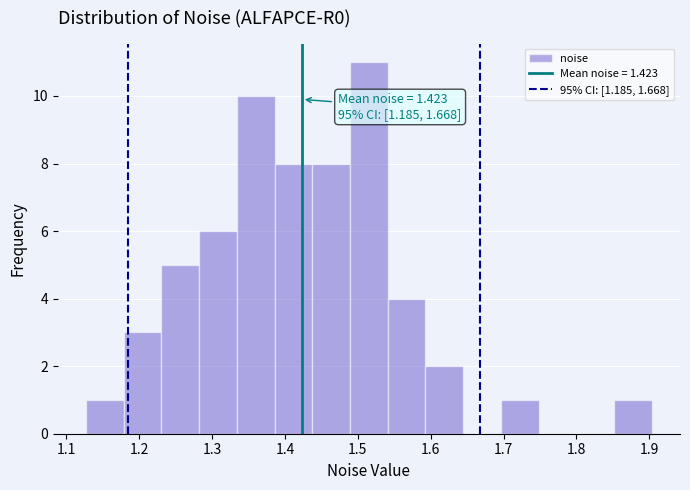

Over which range of the x-axis is the bar tallest?

1.49 to 1.54